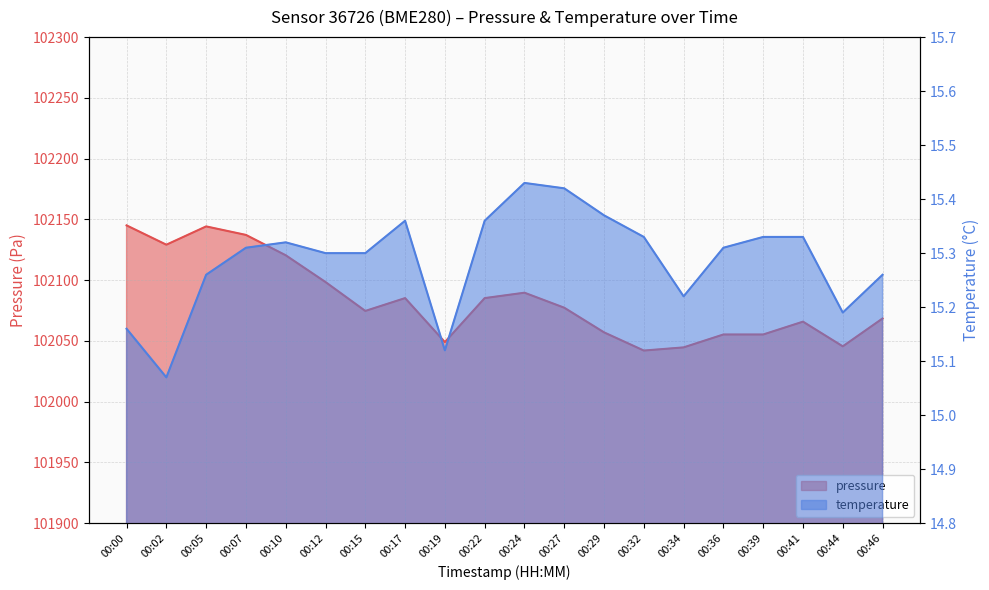

Reading right to left, transcribe all the data shown in this chart.

pressure: 102068.5	102045.5	102065.8	102055.3	102055.3	102044.7	102042.1	102057.0	102077.3	102089.7	102085.2	102049.0	102085.2	102074.7	102098.4	102120.5	102137.2	102144.2	102129.2	102145.1
temperature: 15.3	15.2	15.3	15.3	15.3	15.2	15.3	15.4	15.4	15.4	15.4	15.1	15.4	15.3	15.3	15.3	15.3	15.3	15.1	15.2